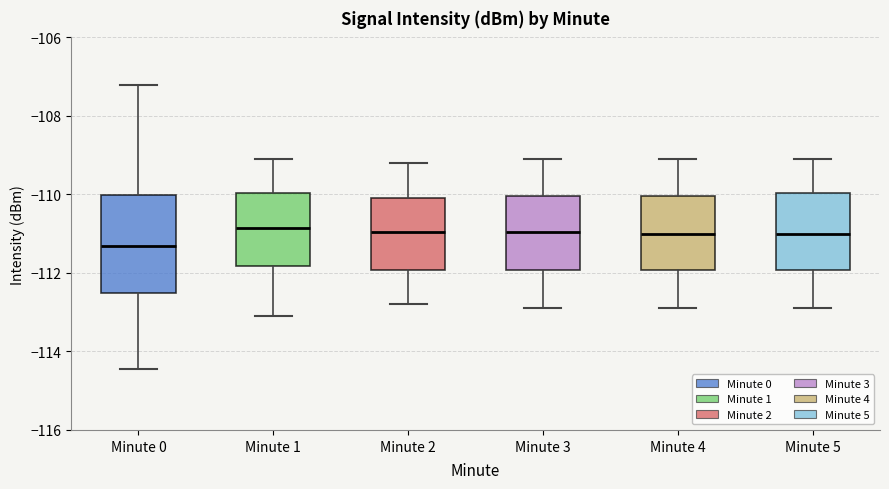

Comparing the boxes themselves (not the whiskers), which one is the tallest?

Minute 0